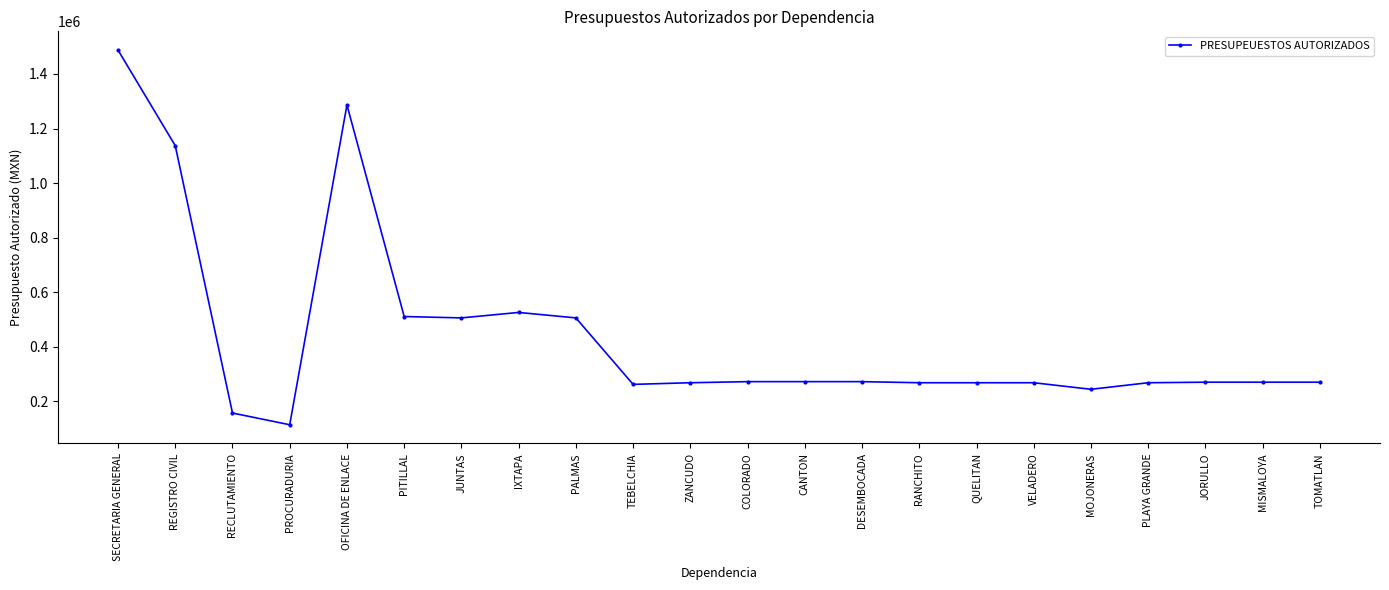

What is the label of the 12th point from the left?

COLORADO